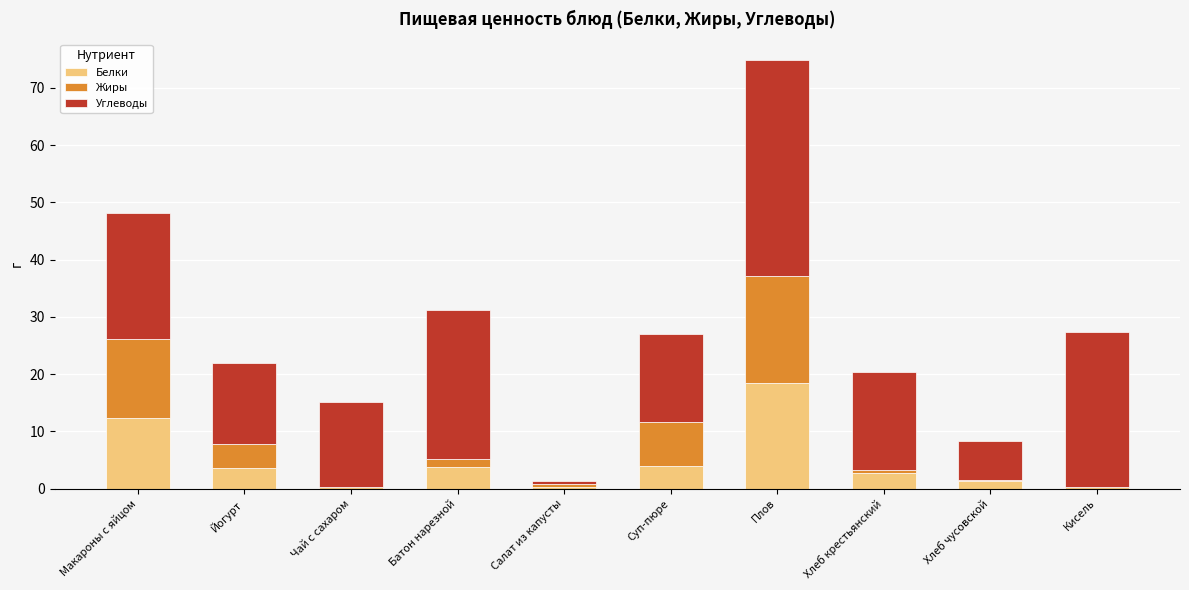

What is the maximum value for Белки?

18.5